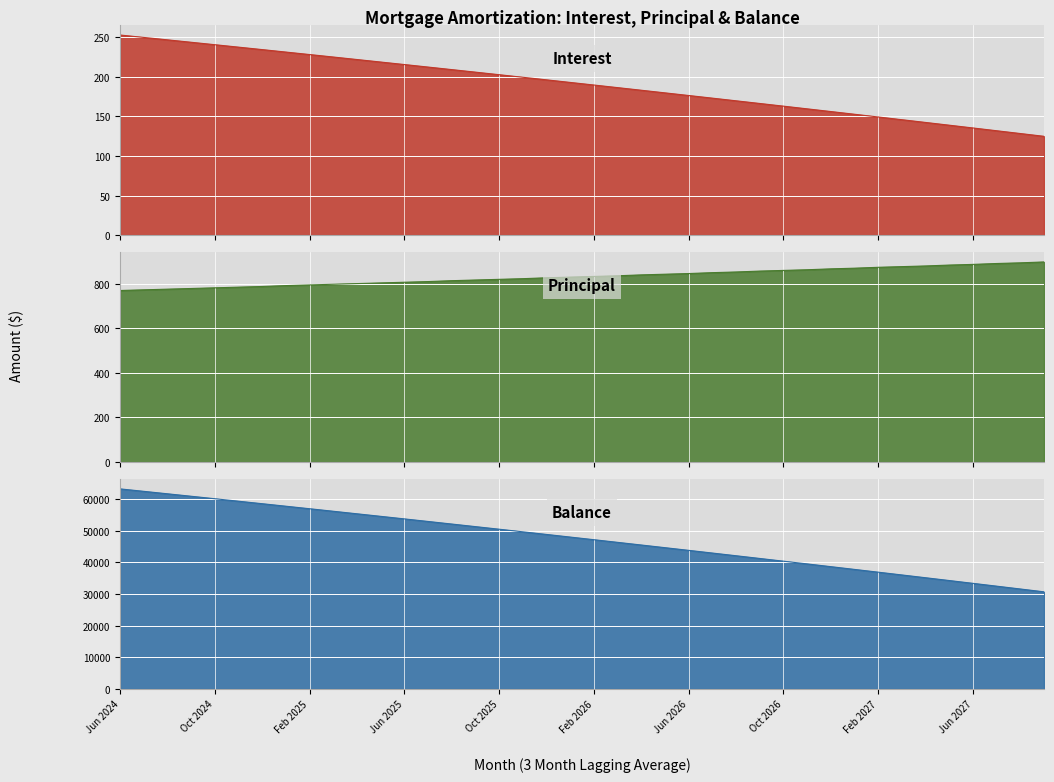

What is the greatest value displayed?

63146.0